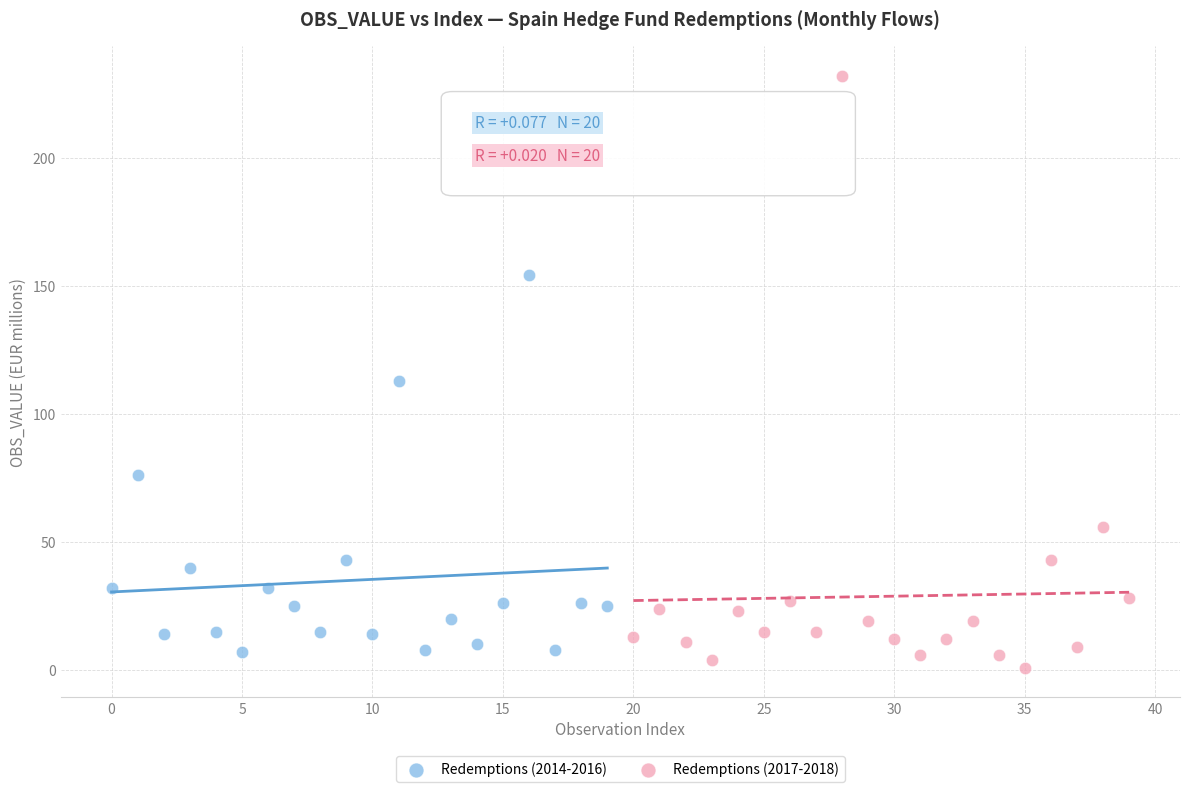

Which series has the widest spread of Y values?

Redemptions (2017-2018)